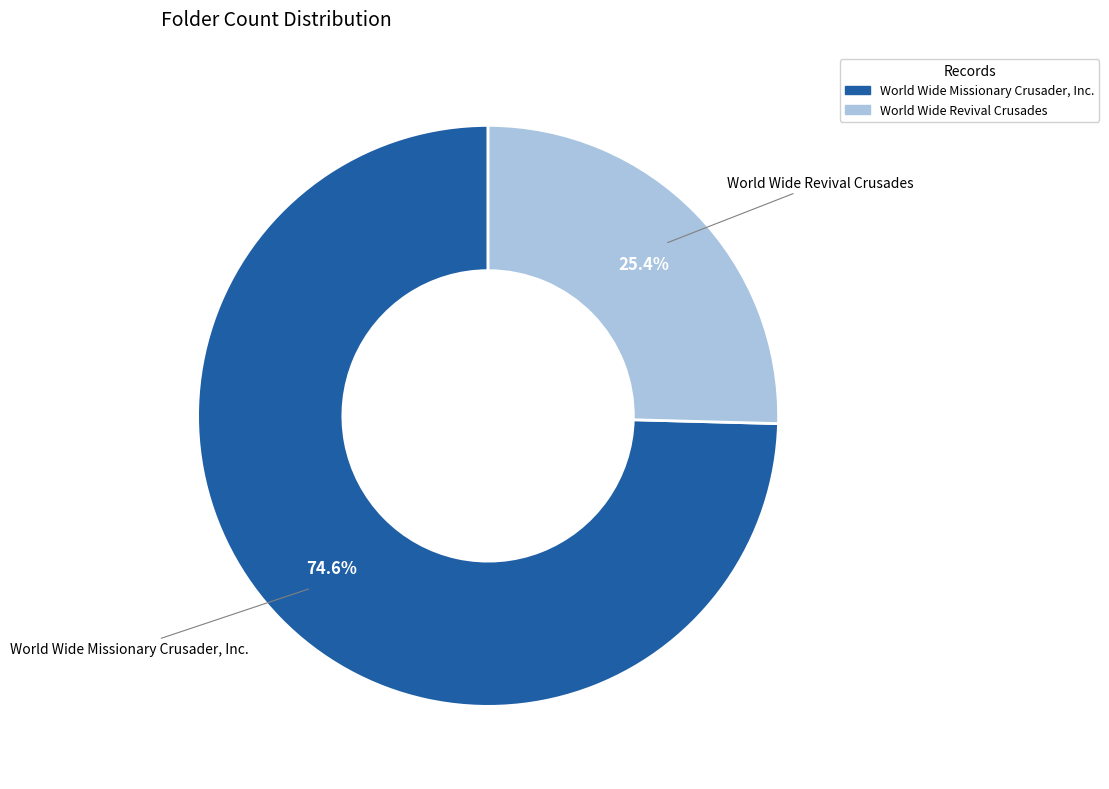

Count the number of slices in the pie.

2